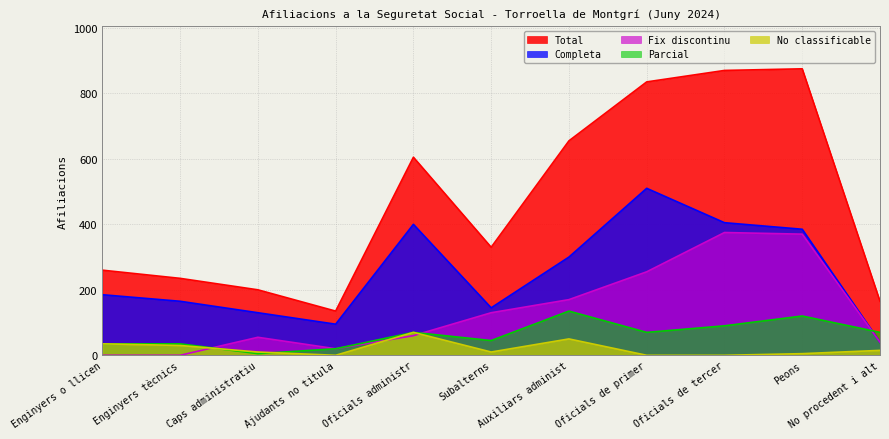

What is the maximum value for Parcial?

135